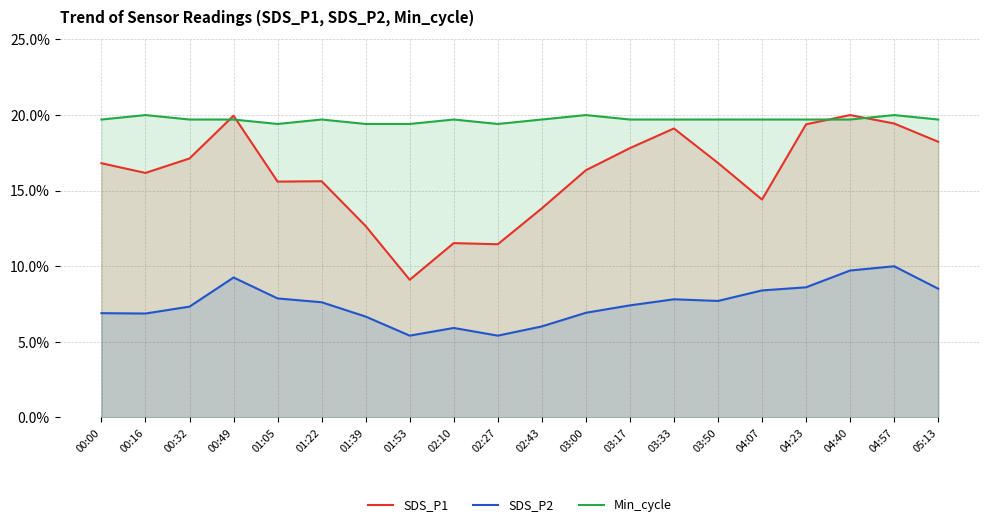

How many interior local valleys does the SDS_P1 series have?

5